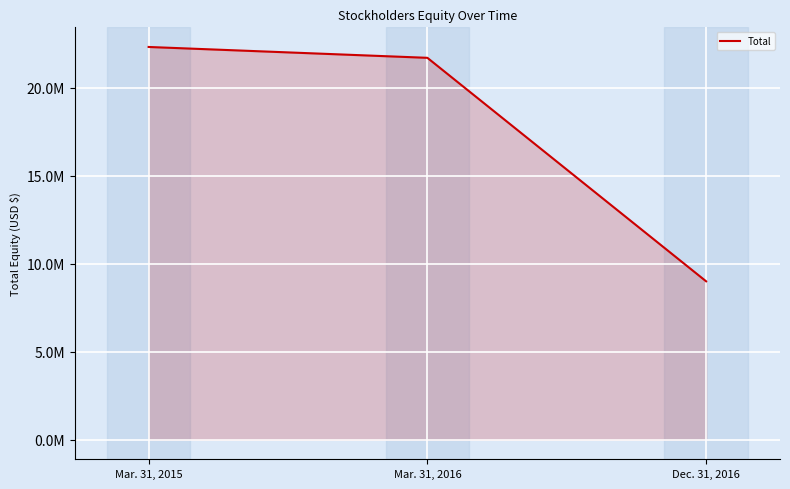

What is the change in value from Mar. 31, 2015 to Dec. 31, 2016?

-13326794